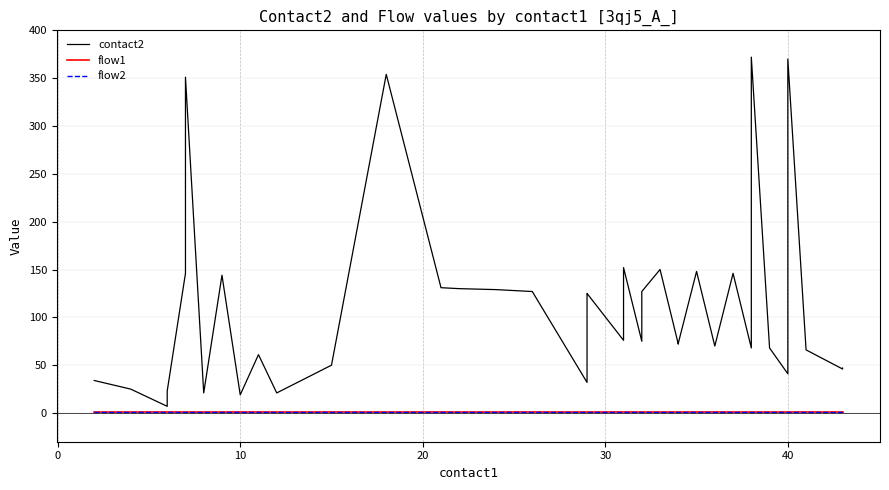

What is the difference between the second highest and second lowest values in the contact2 series?

351